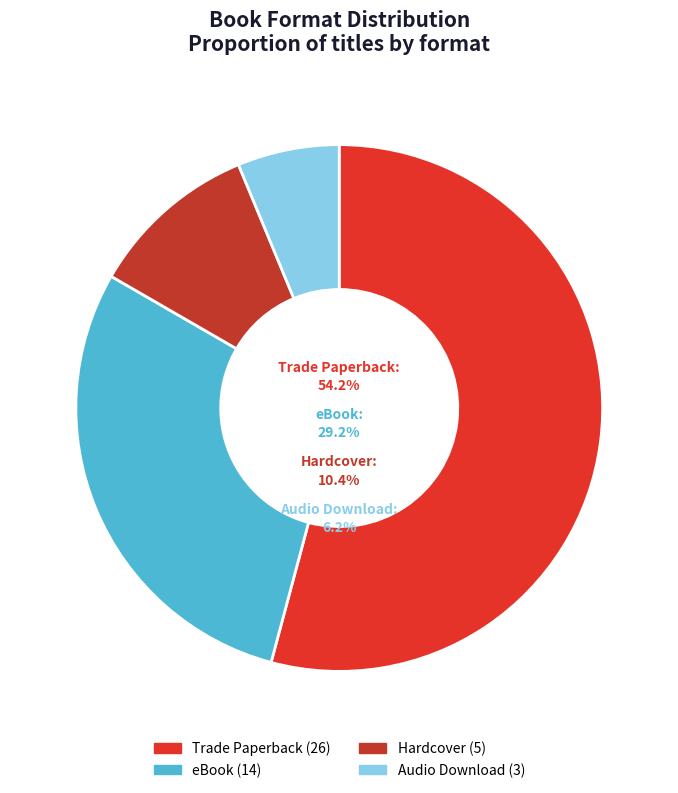

Approximately how many times larger is the value at Trade Paperback compared to Hardcover?

5.2